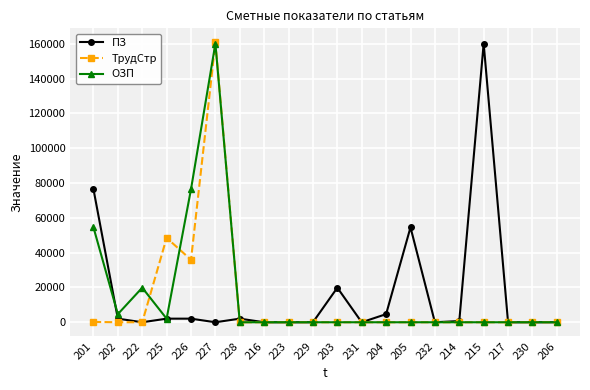

What are all the series names shown in the legend?

ПЗ, ТрудСтр, ОЗП